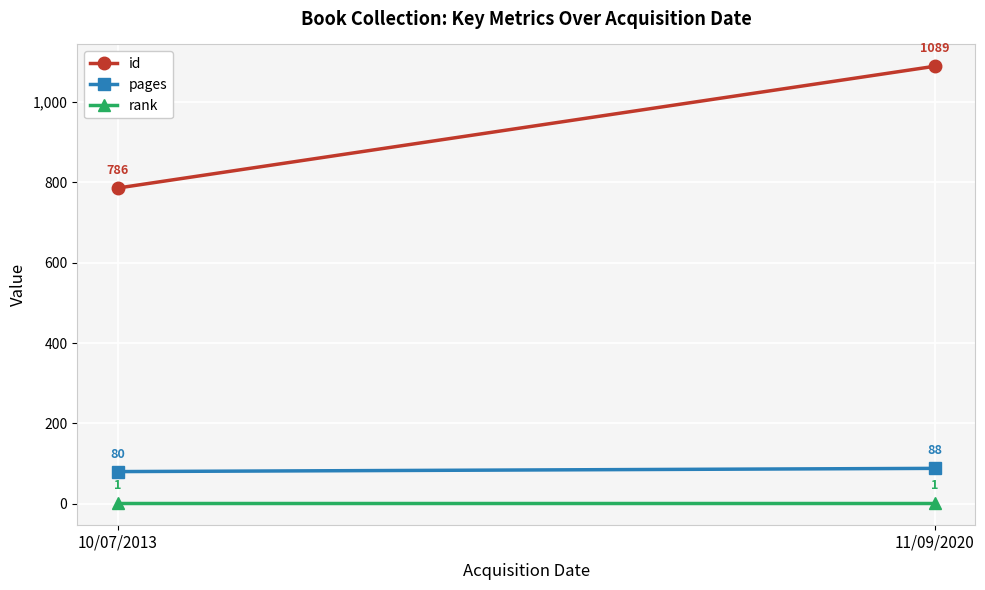

What are all the series names shown in the legend?

id, pages, rank